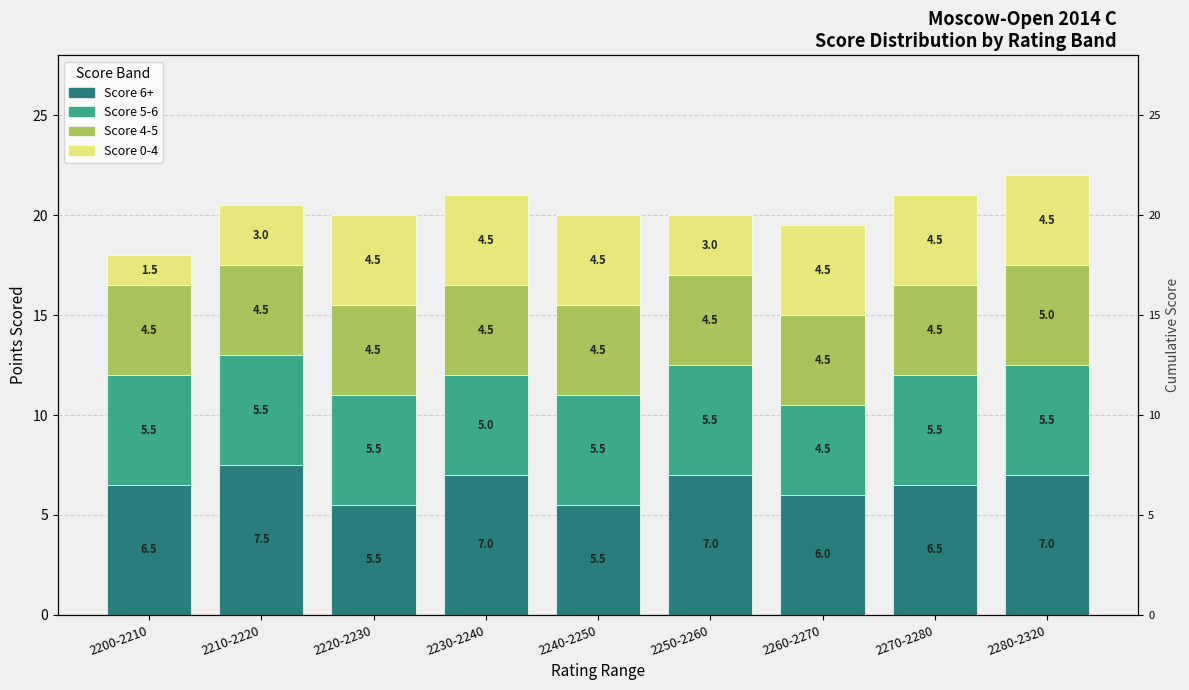

Is it true that Score 5-6 equals 1.0 at 2260-2270?

False